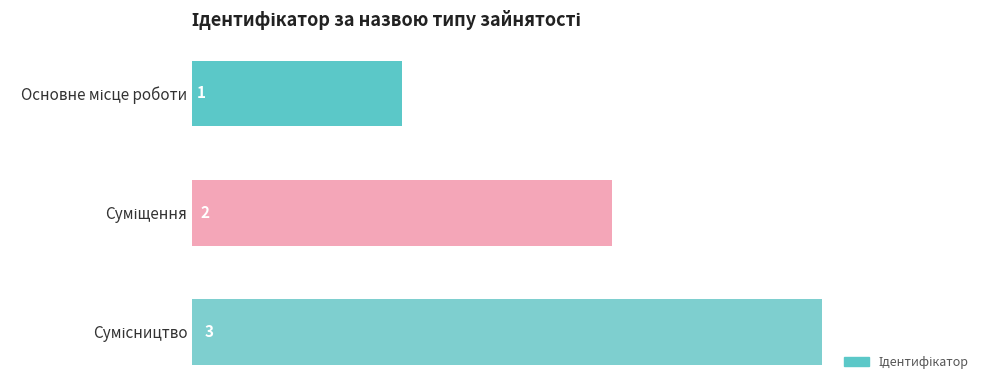

What is the difference between the second highest and minimum values?

1